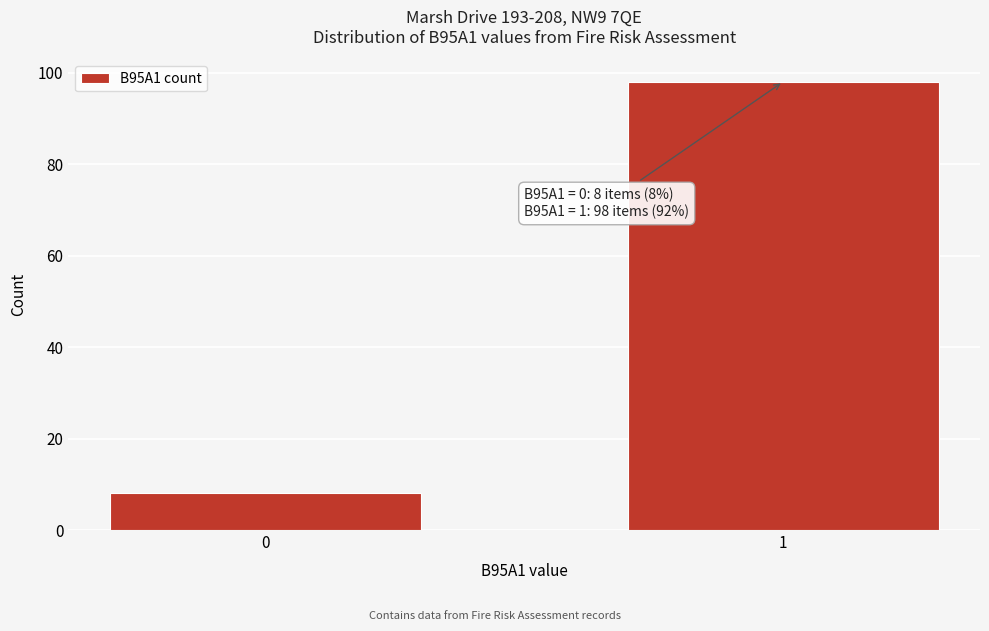

Reading left to right, transcribe all the data shown in this chart.

8	98